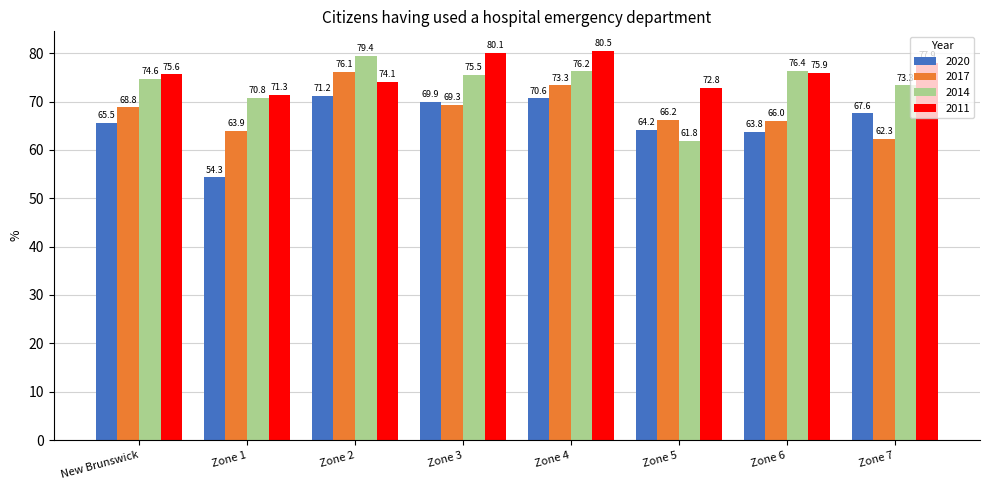

Rank the series by their average value, from lowest to highest.

2020, 2017, 2014, 2011